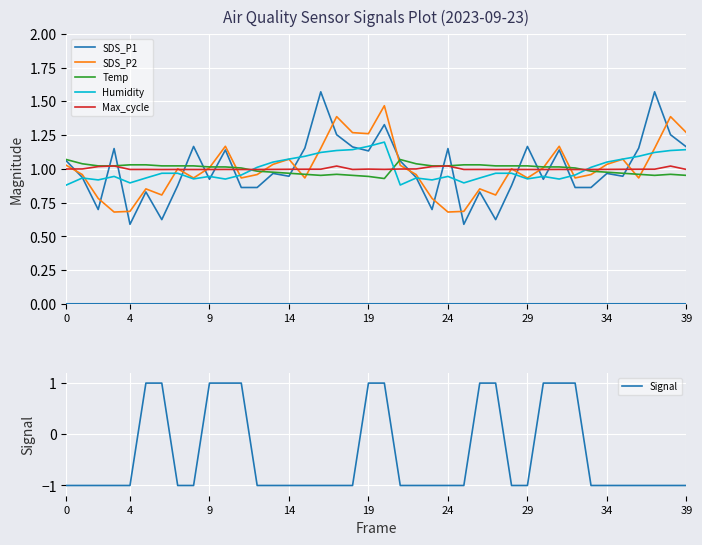

The value of SDS_P2 at 29 is 0.6. True or false?

False